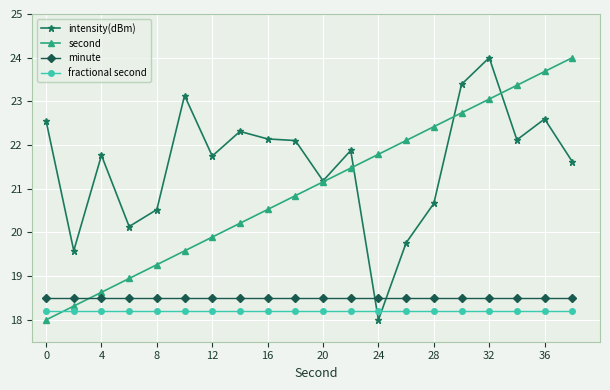

What is the value of the minute point at the 10th from the left?

18.5